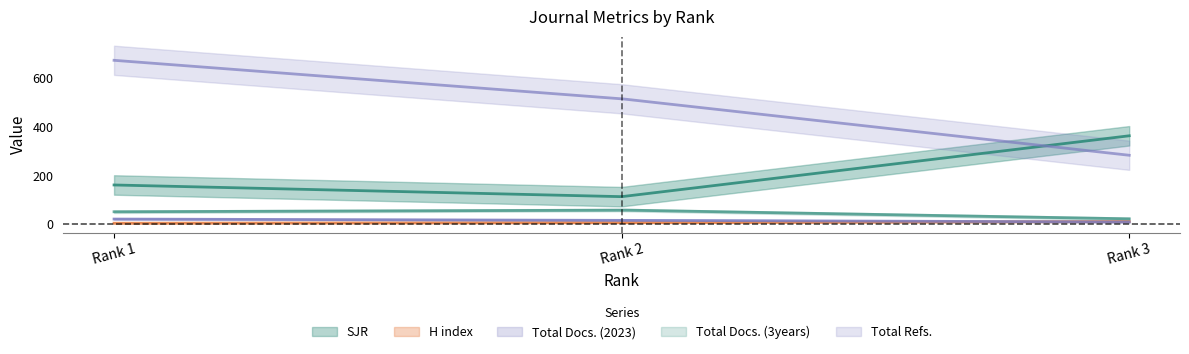

Which series has the largest range (max minus min)?

Total Refs.